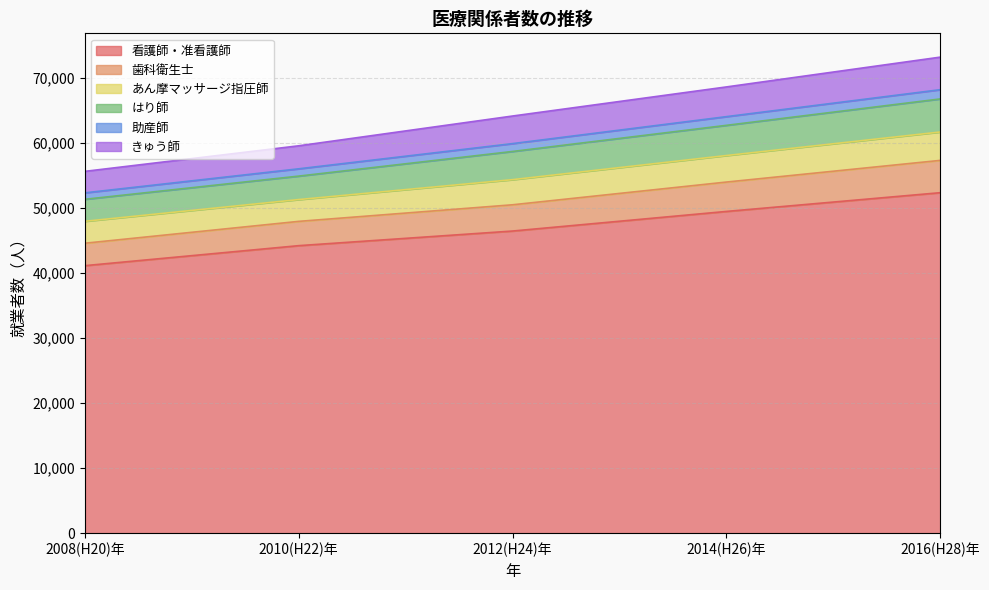

The value of 看護師・准看護師 at 2014(H26)年 is 13584. True or false?

False